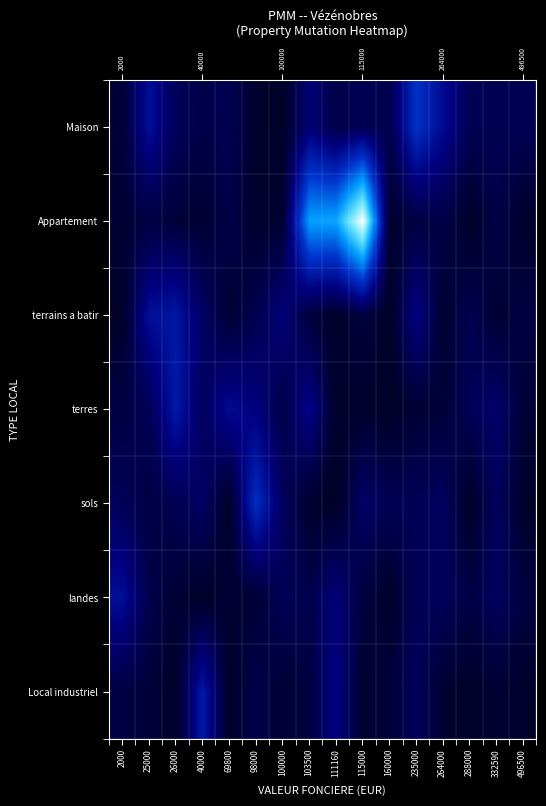

Between 25000 and 98000, which is larger?

25000